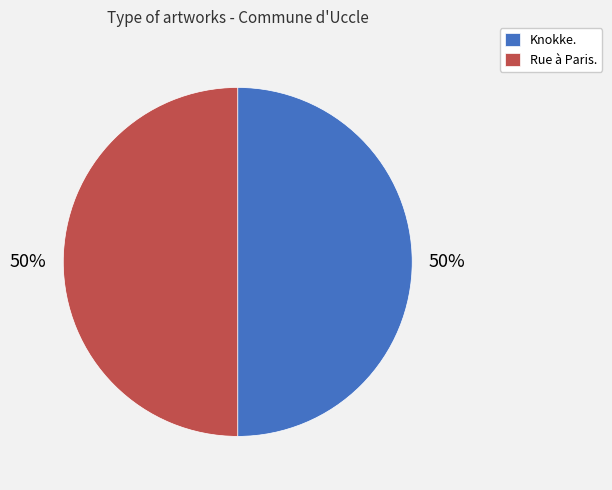

Is it true that Knokke. is 50% of the pie?

True